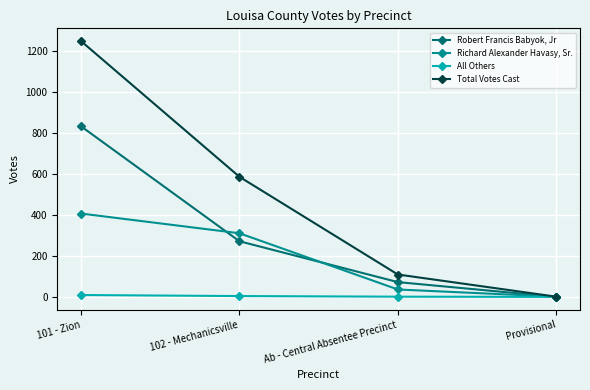

How many values in the All Others series are below 4?

2